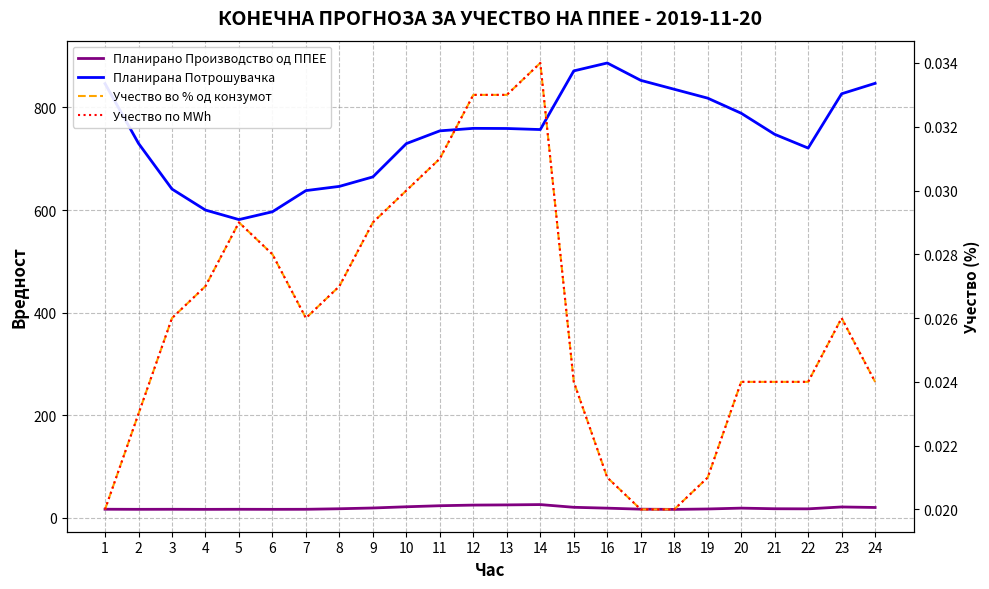

What is the average value of the Планирано Производство од ППЕЕ series?

19.1